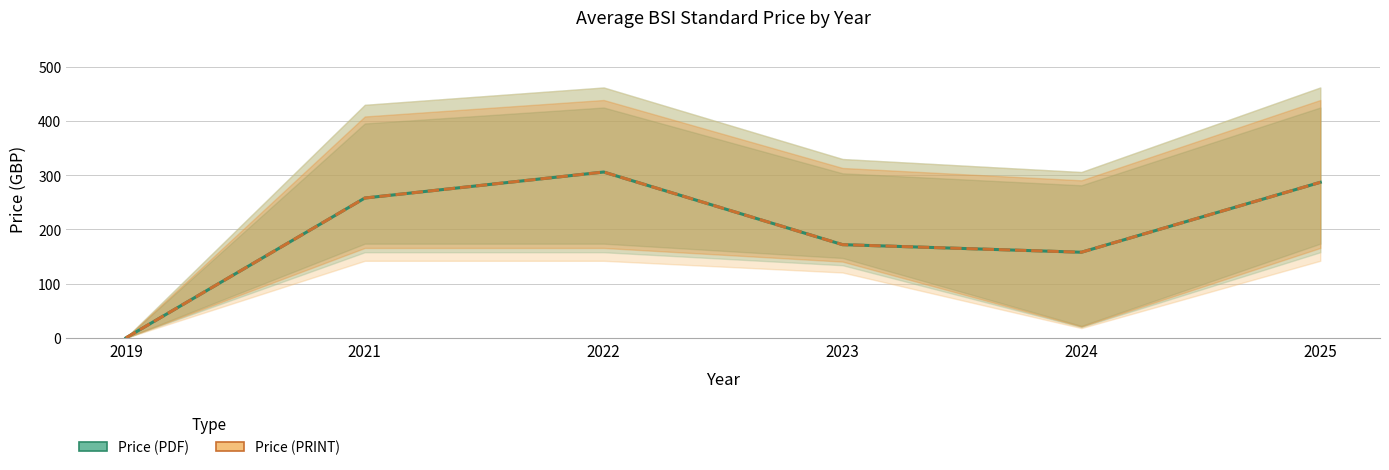

True or false: Price (PDF) and Price (PRINT) intersect in this chart.

False